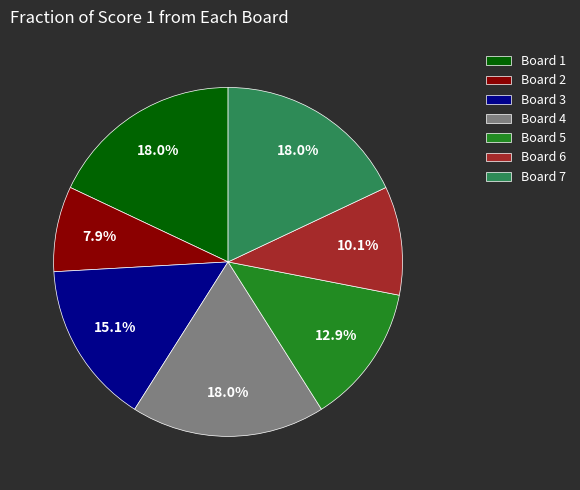

True or false: Board 2 accounts for 8% of the total.

True